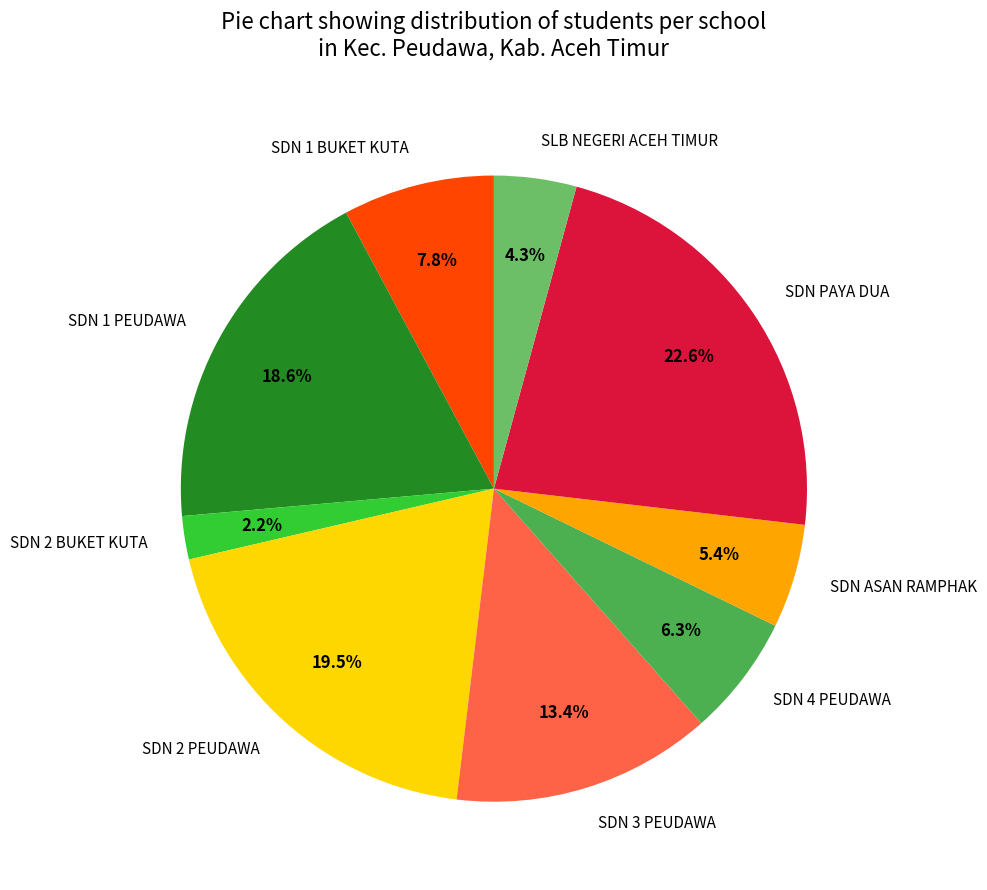

Rank the categories by value from highest to lowest.

SDN PAYA DUA, SDN 2 PEUDAWA, SDN 1 PEUDAWA, SDN 3 PEUDAWA, SDN 1 BUKET KUTA, SDN 4 PEUDAWA, SDN ASAN RAMPHAK, SLB NEGERI ACEH TIMUR, SDN 2 BUKET KUTA